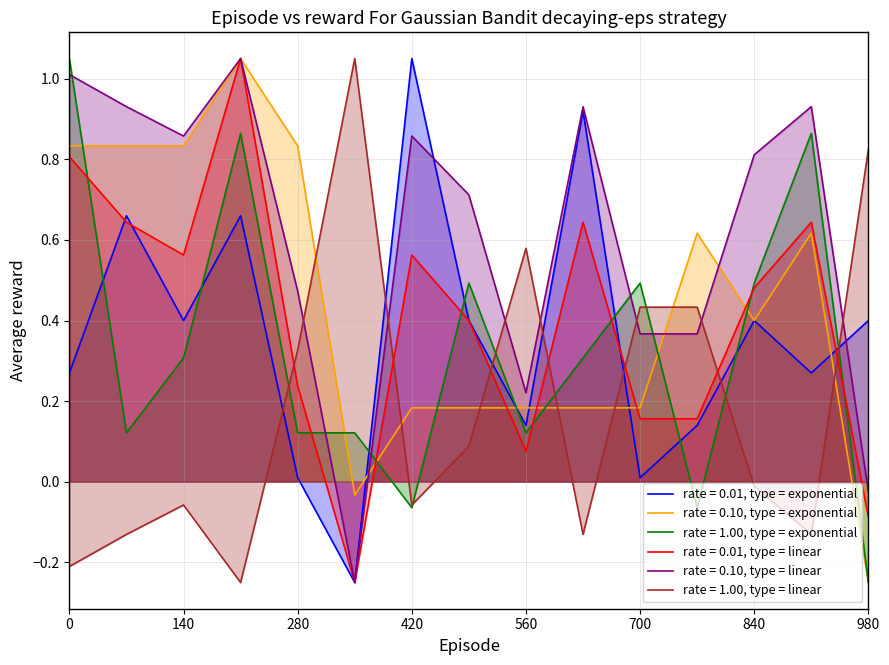

True or false: total (Etape 1) has more than 0 points higher than both neighbors.

True